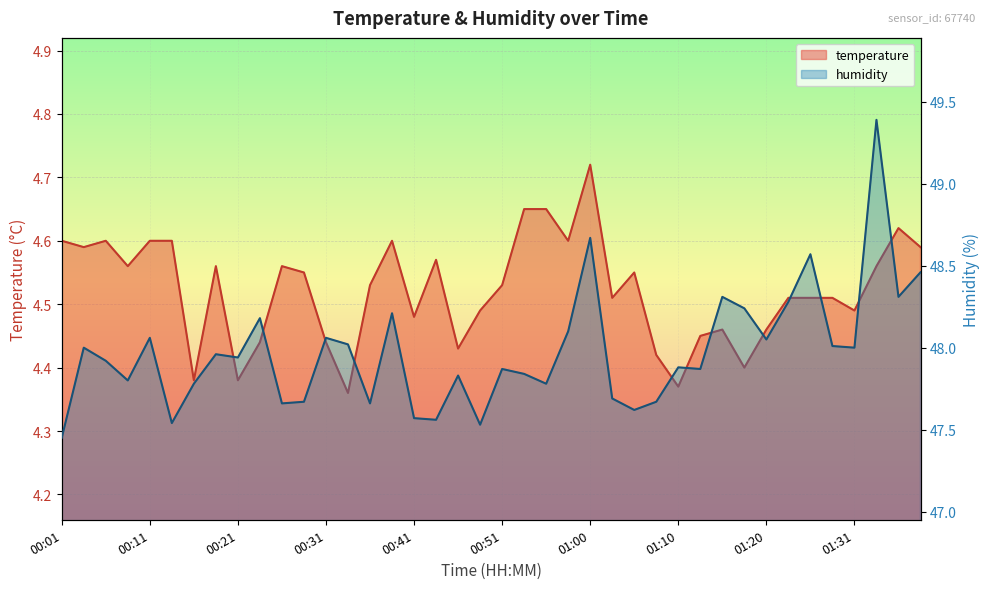

At which category does humidity reach its first local valley?

00:08